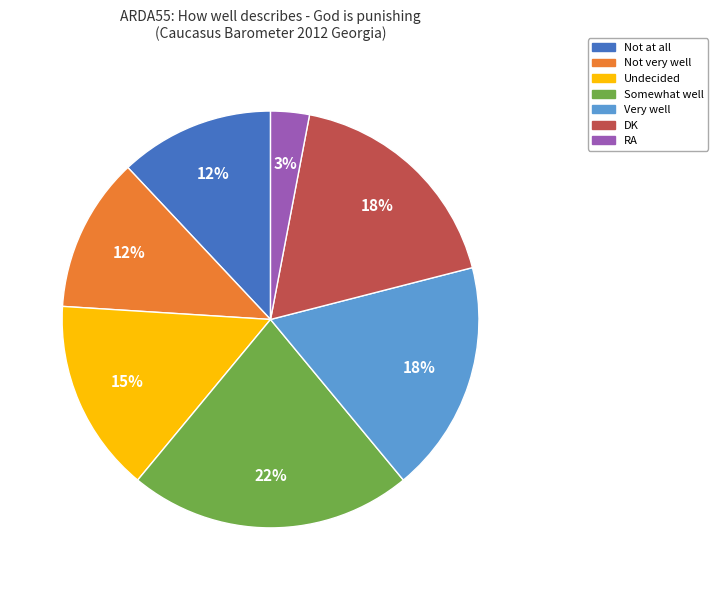

What percentage is the Somewhat well slice, to the nearest percent?

22%